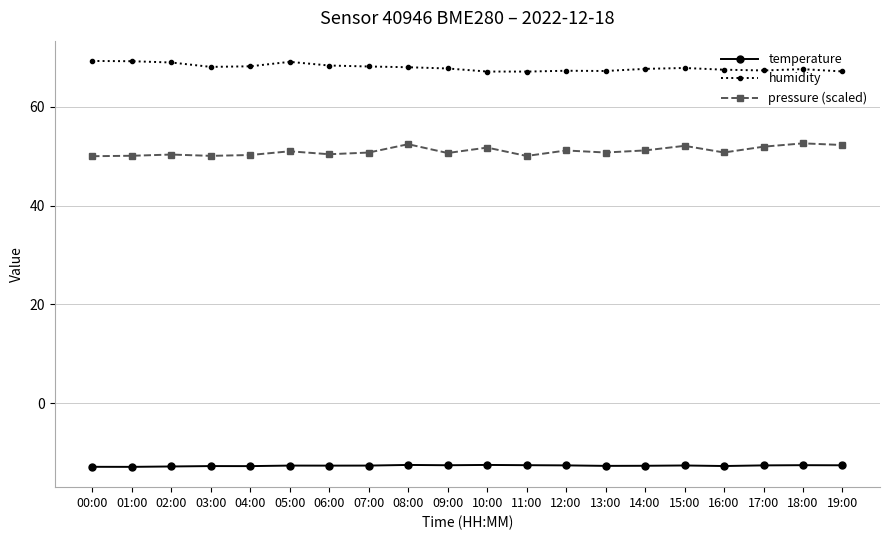

At 13:00, list the series in order from smallest to largest.

temperature, pressure (scaled), humidity